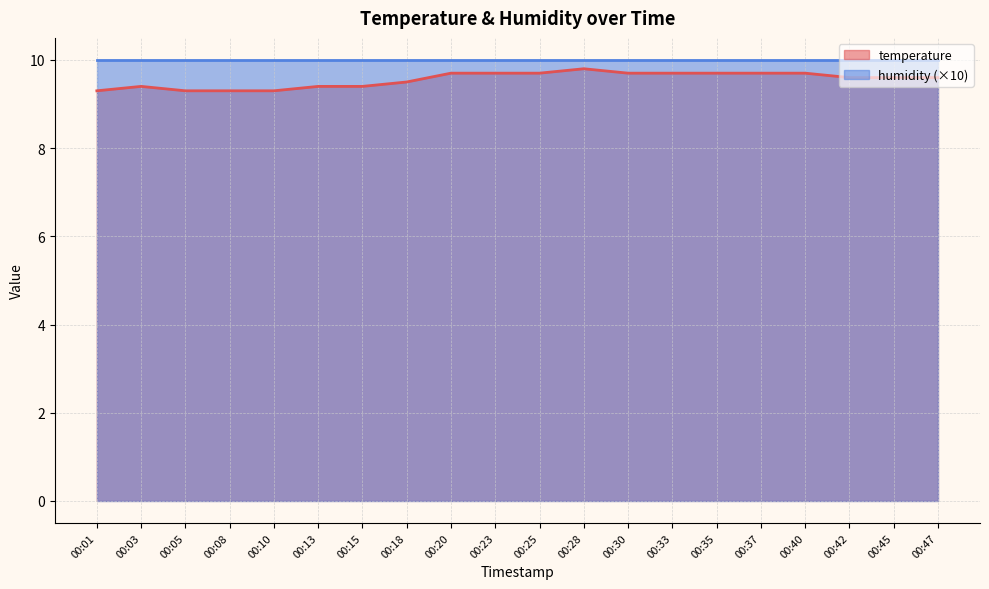

Approximately how many times larger is the value at 00:15 compared to 00:25?

1.0